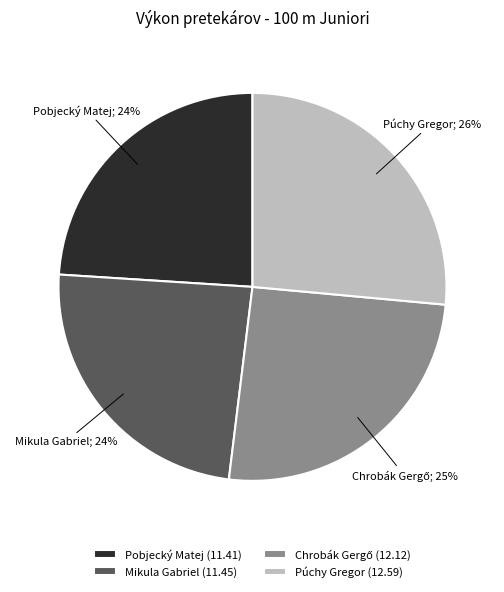

Is there any slice that represents more than half of the pie?

No